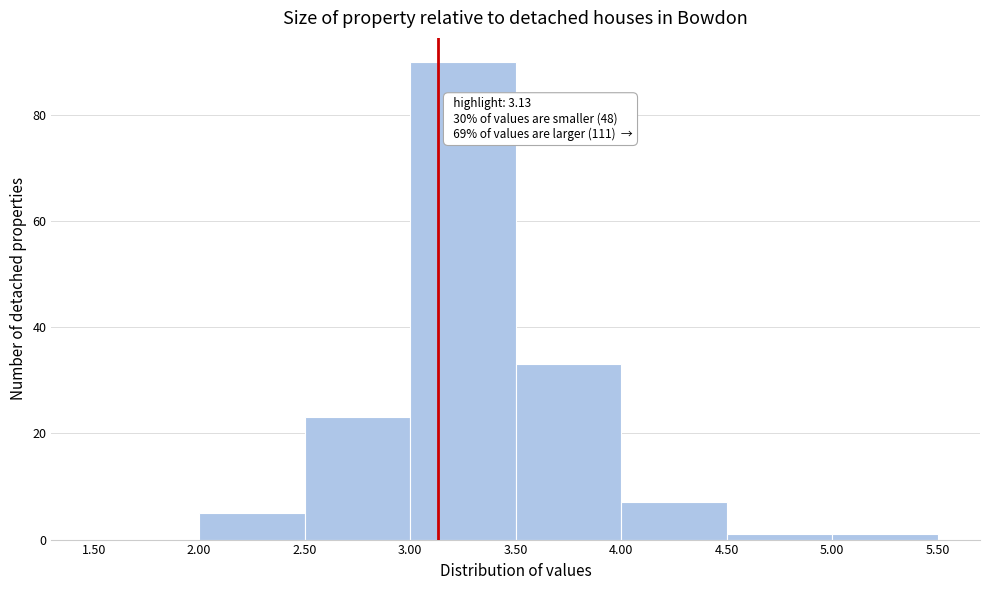

Over which range of the x-axis is the bar tallest?

3.00 to 3.50